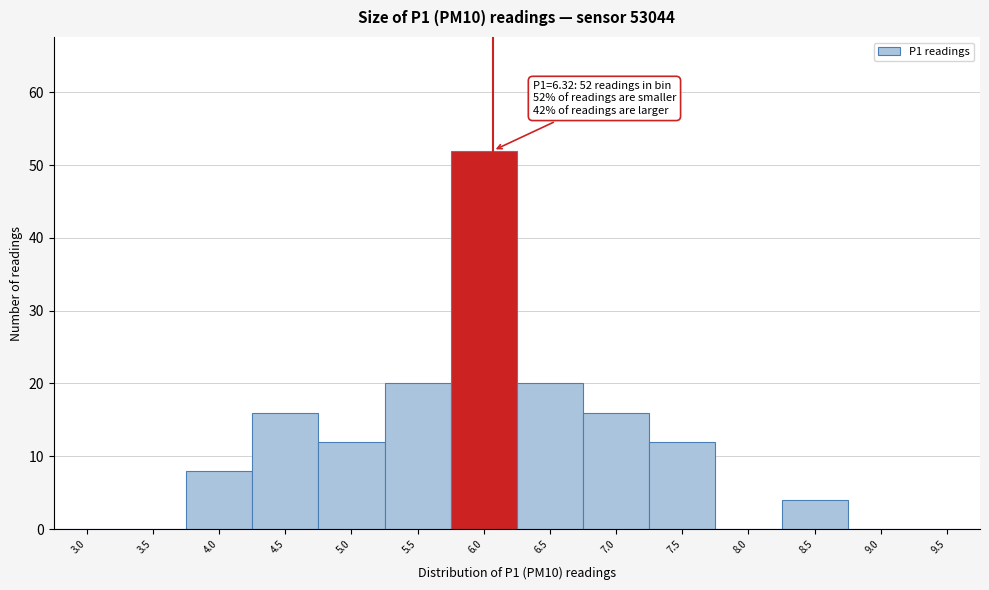

Reading left to right, what are all the values shown in this chart?

3.0=0	3.5=0	4.0=8	4.5=16	5.0=12	5.5=20	6.0=52	6.5=20	7.0=16	7.5=12	8.0=0	8.5=4	9.0=0	9.5=0